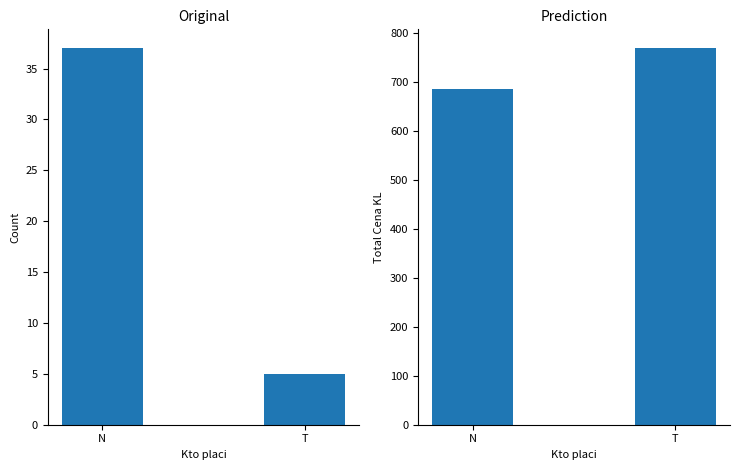

What is the label of the 2nd bar from the right?

N